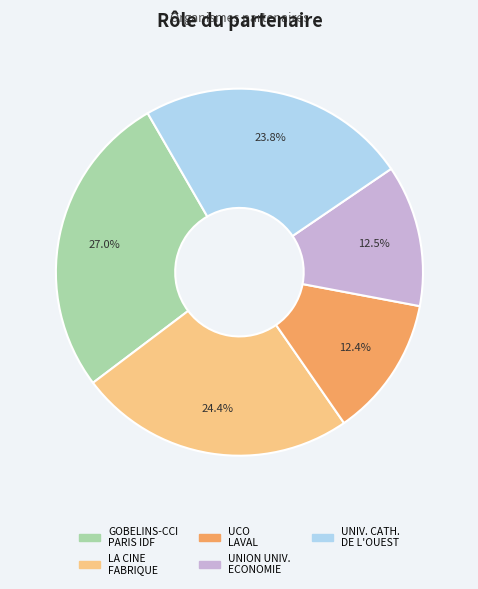

Does any single category account for the majority?

No